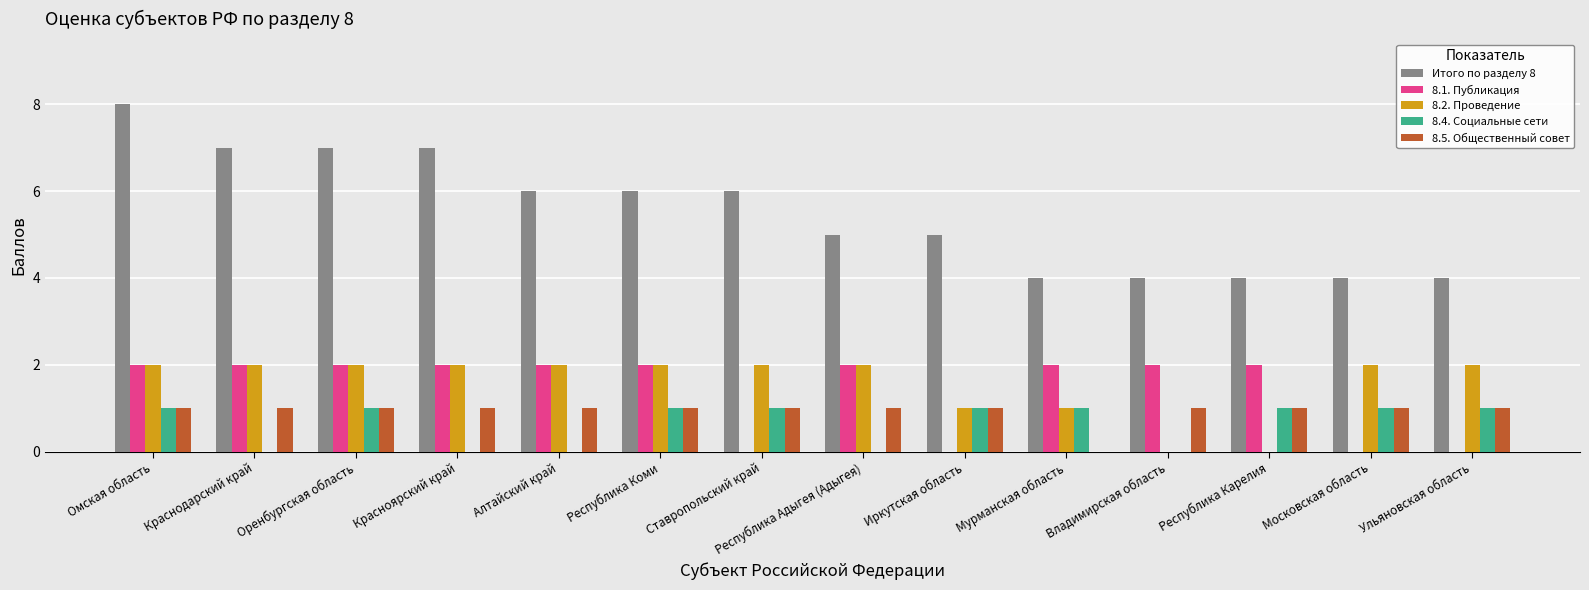

Read the 8.5. Общественный совет value at Красноярский край.

1